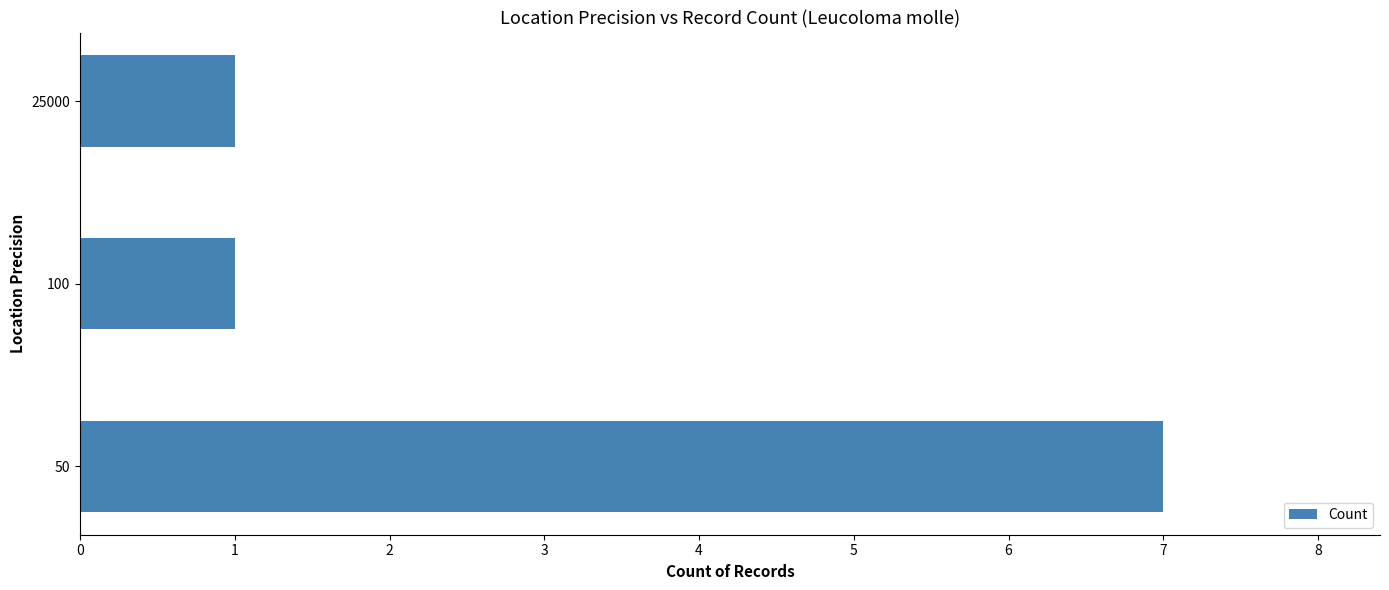

What is the approximate value at 50?

7